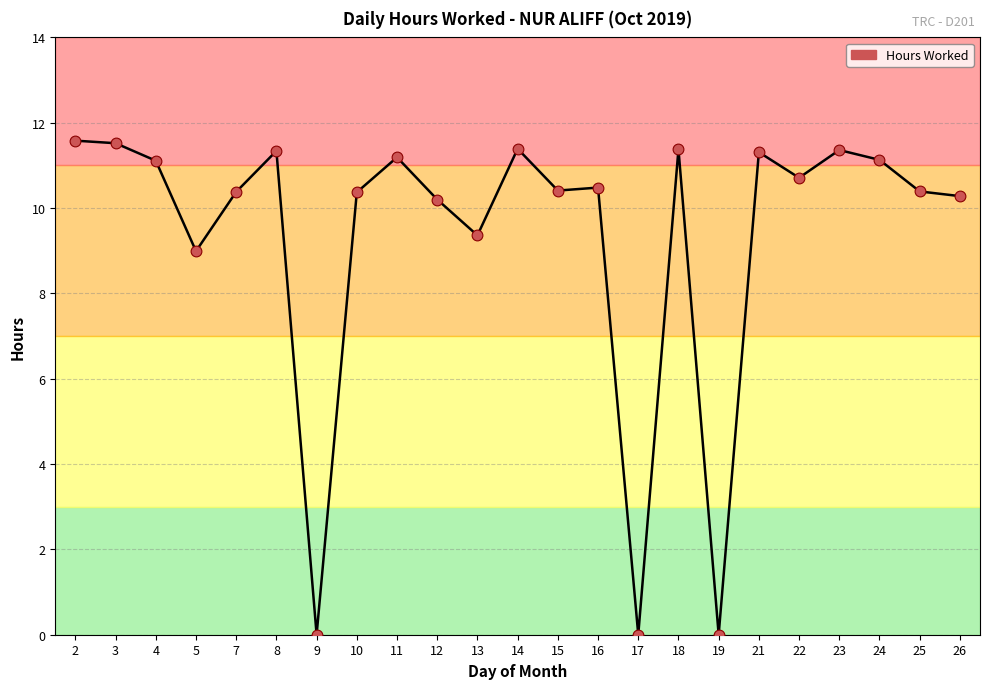

What is the ratio of the value at 25 to the value at 22?

1.0